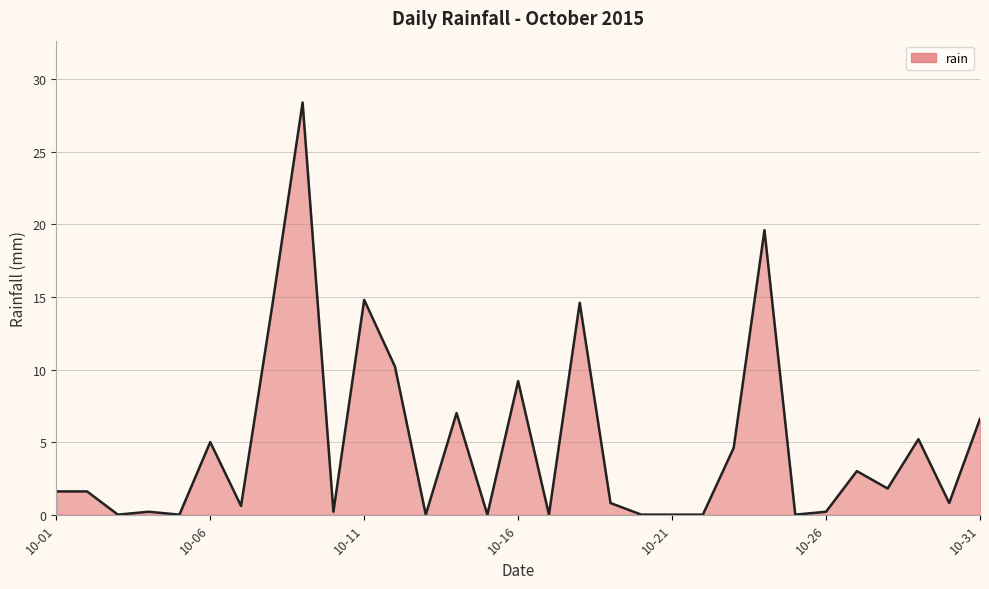

Reading left to right, list all the values displayed in this chart.

1.6	1.6	0.0	0.2	0.0	5.0	0.6	14.2	28.4	0.2	14.8	10.2	0.0	7.0	0.0	9.2	0.0	14.6	0.8	0.0	0.0	0.0	4.6	19.6	0.0	0.2	3.0	1.8	5.2	0.8	6.6